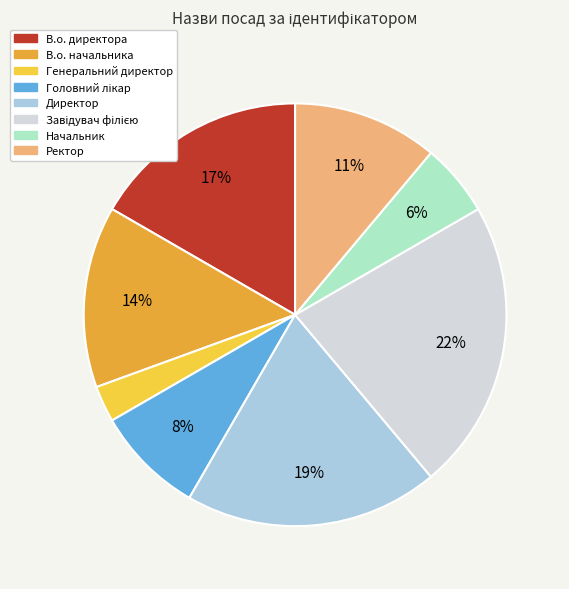

Combined, do В.о. начальника and В.о. директора account for over 50%?

No